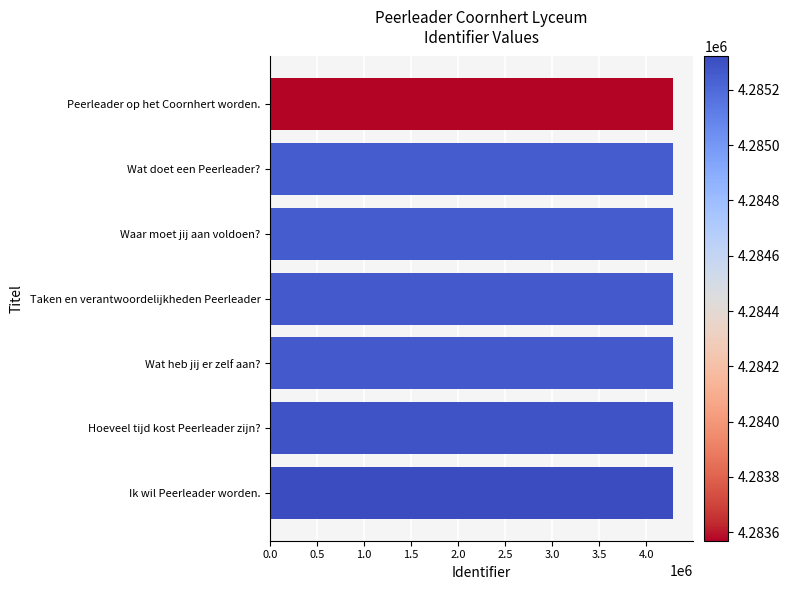

The chart shows a value of 4285257 at Wat doet een Peerleader?. True or false?

True